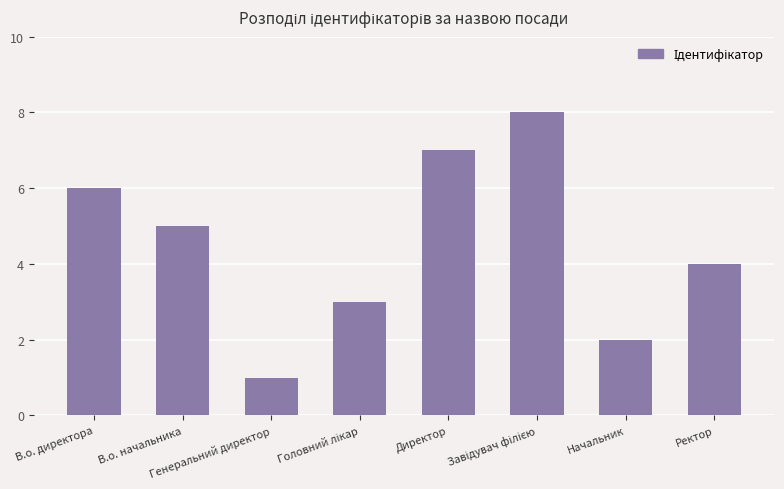

Count the values in the range 3 to 7.

5